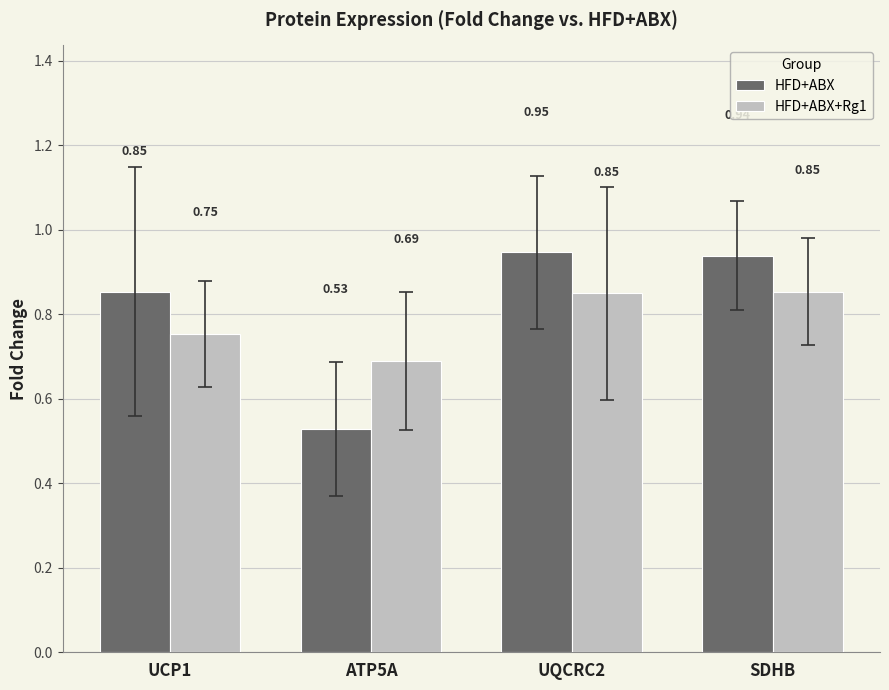

Count the number of categories in the chart.

4